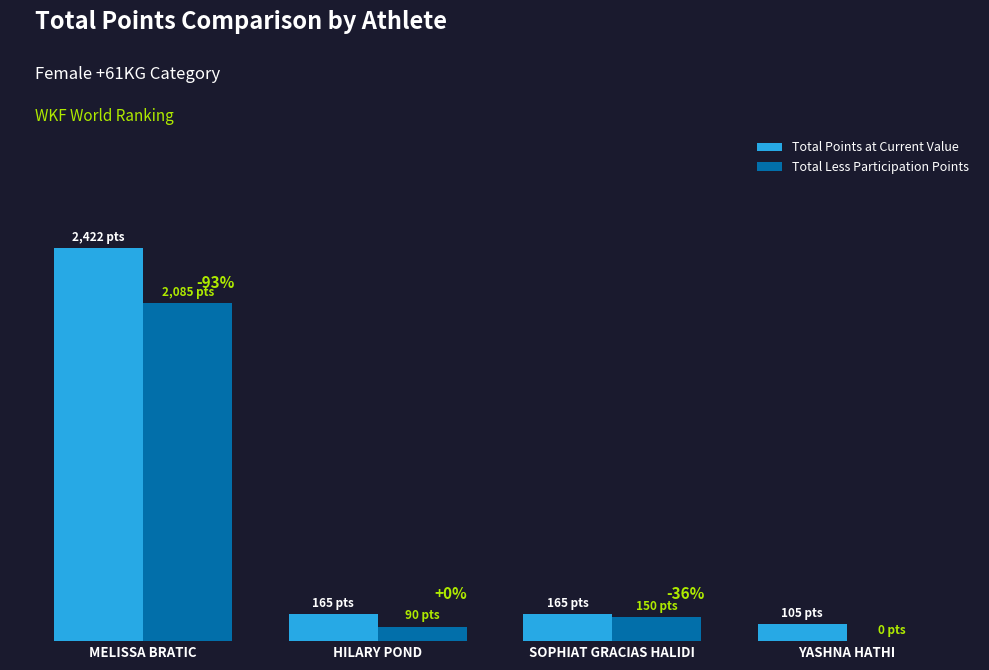

What are all the series names shown in the legend?

Total Points at Current Value, Total Less Participation Points